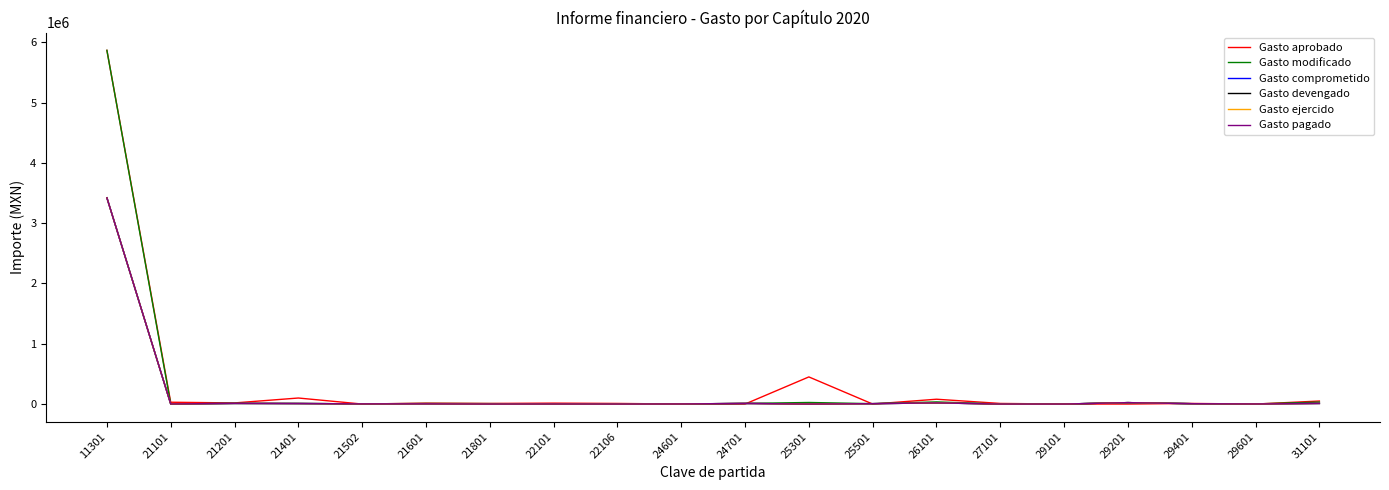

True or false: Gasto comprometido and Gasto devengado cross at least once.

False